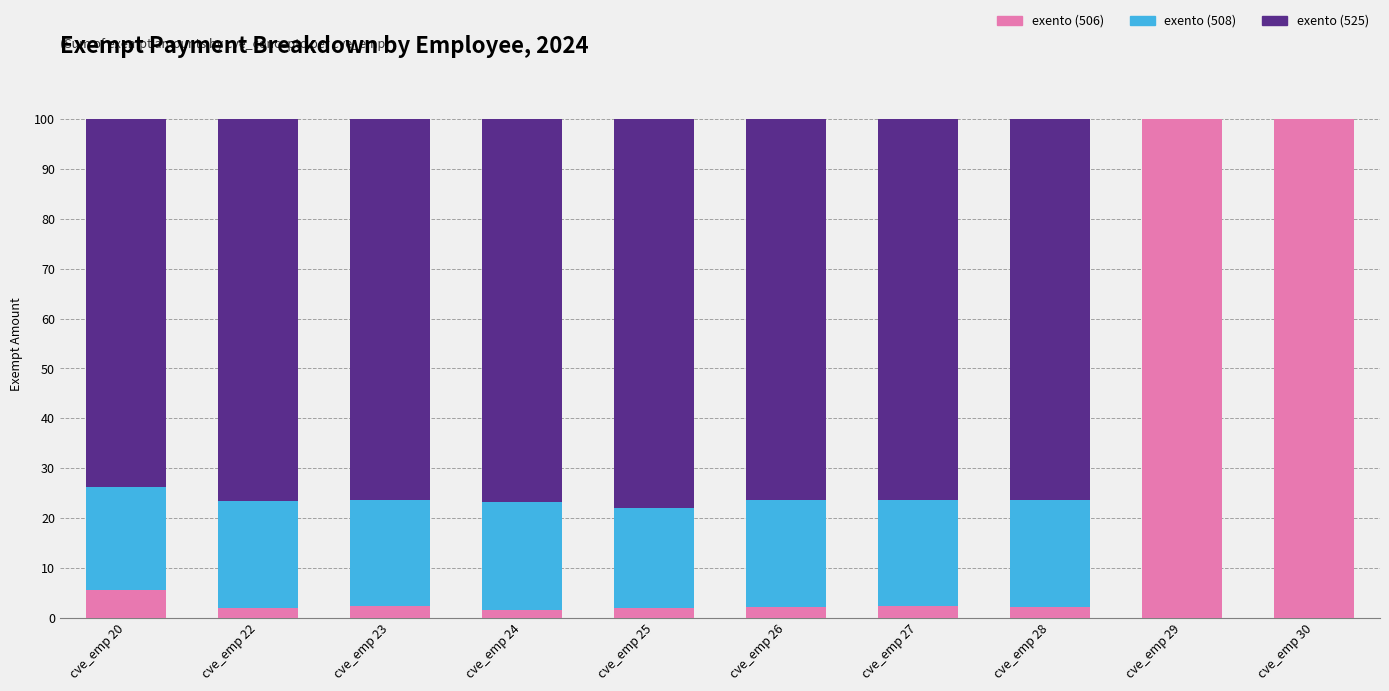

The exento (506) series shows 100.0 at cve_emp 30. True or false?

True